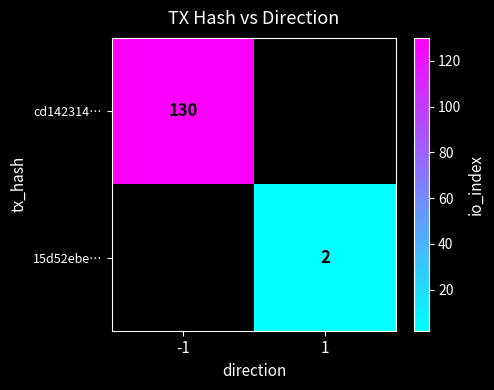

Which category has the highest value across all series?

-1